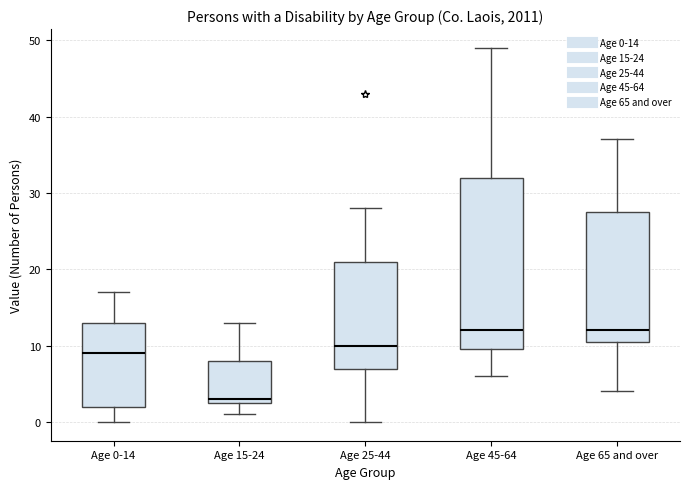

Which box has the lowest median line?

Age 15-24